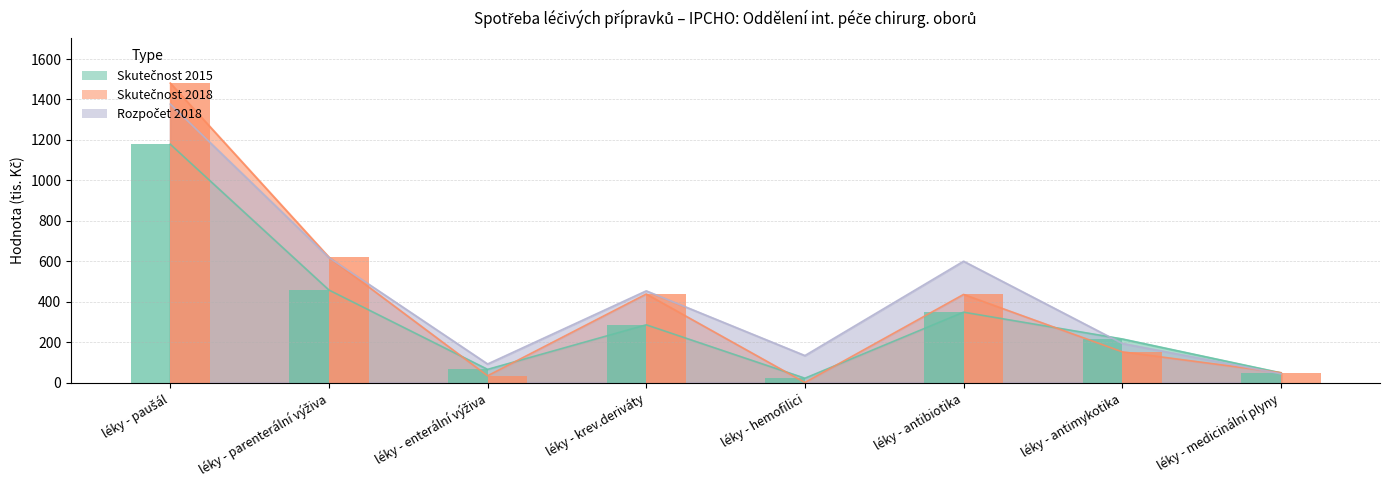

What is the difference between the maximum and minimum values in the Skutečnost 2018 series?

1480.9